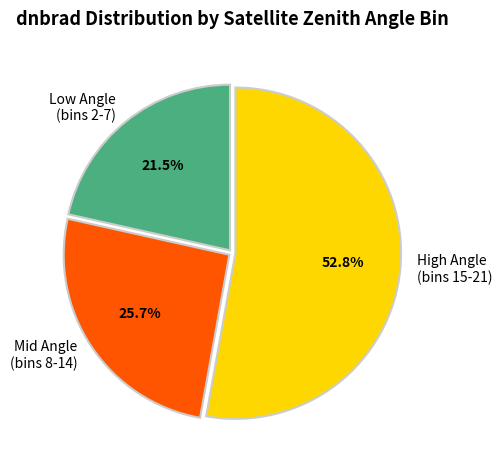

What is the smallest slice in the pie chart?

Low Angle (bins 2-7)